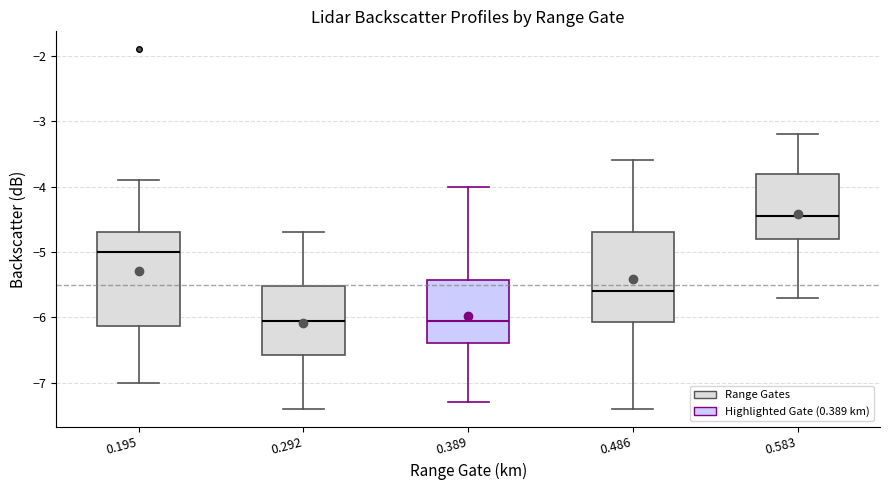

Reading left to right, transcribe this box plot: for each box, give where its median line is, the range the box spans, and where its two whiskers end, as read against the y-axis. The values are not printed on the chart, so give them approximately, as read against the axis.

0.195: median -5.0, box -6.1 to -4.7, whiskers -7.0 to -3.9
0.292: median -6.0, box -6.6 to -5.5, whiskers -7.4 to -4.7
0.389: median -6.0, box -6.4 to -5.4, whiskers -7.3 to -4.0
0.486: median -5.6, box -6.1 to -4.7, whiskers -7.4 to -3.6
0.583: median -4.4, box -4.8 to -3.8, whiskers -5.7 to -3.2